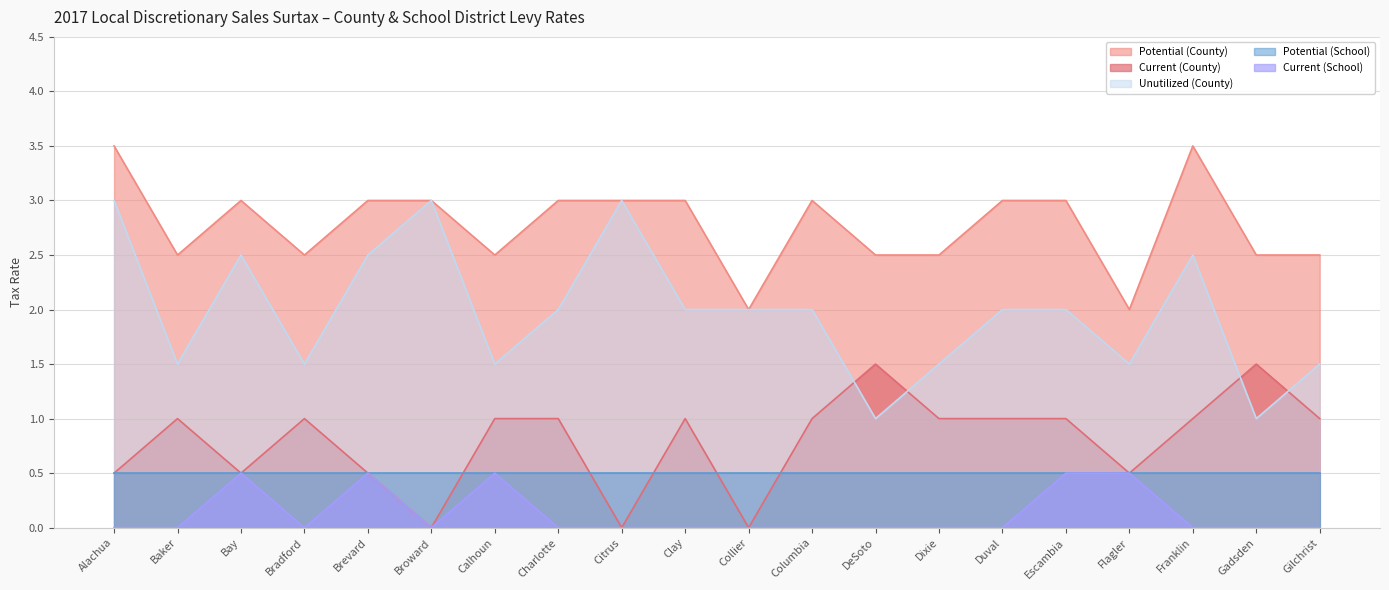

What is the difference between the highest and lowest values at Dixie?

2.5